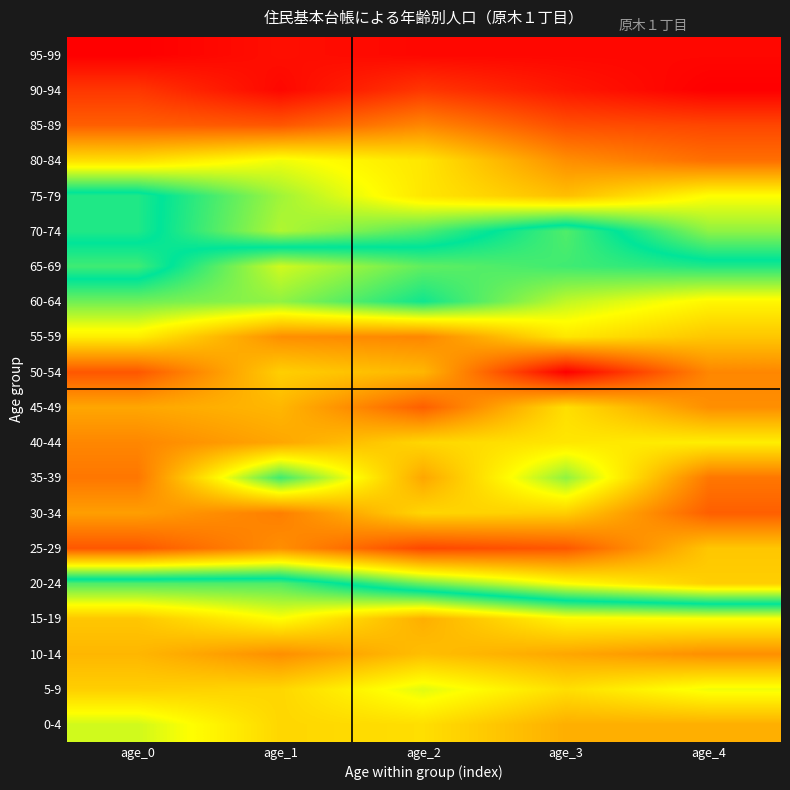

At which category is the sum across all series the highest?

age_0